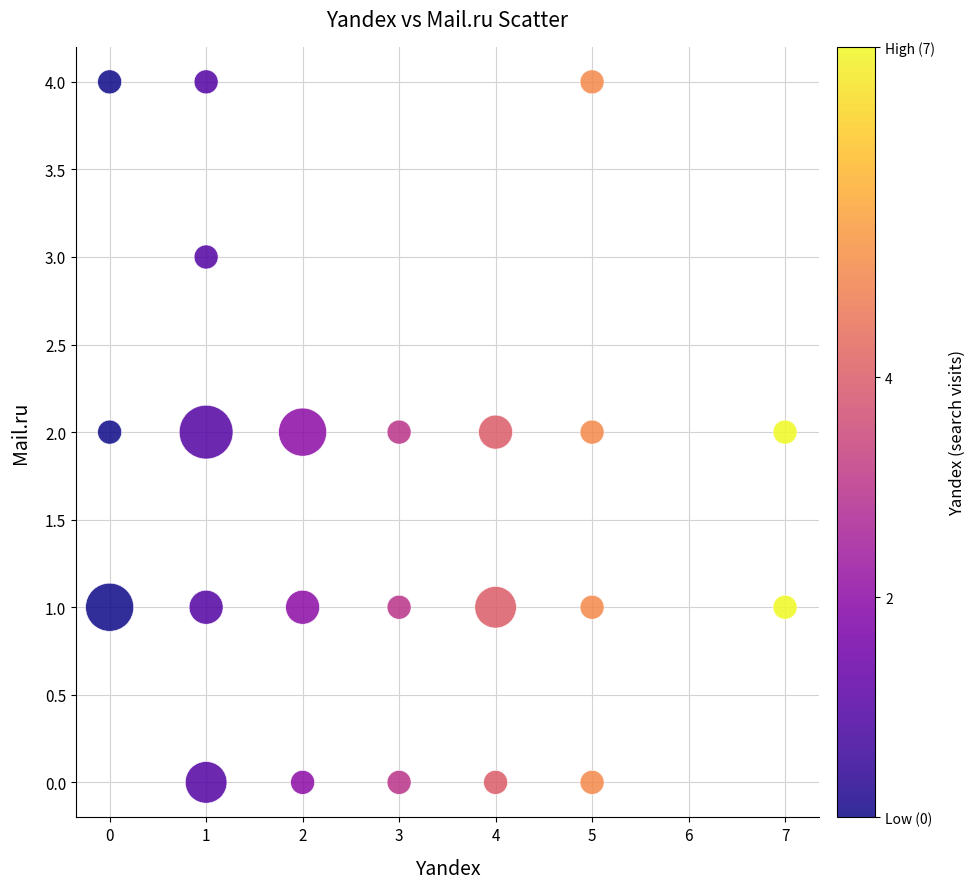

What is the range of Y values (max minus min)?

4